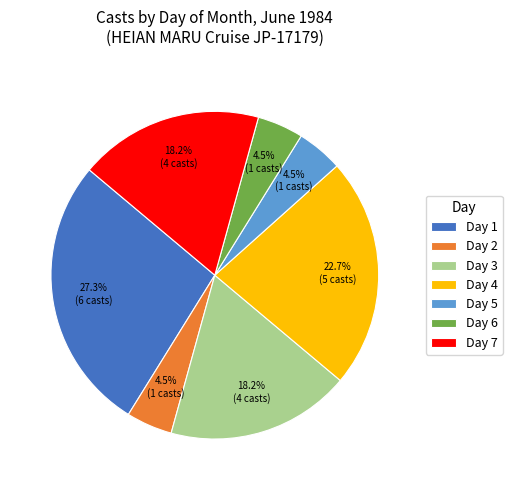

Is Day 3 the majority of the pie?

No